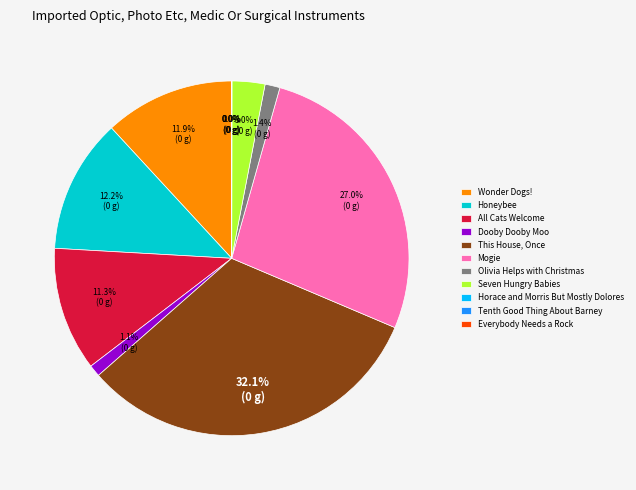

True or false: Honeybee accounts for 12% of the total.

True